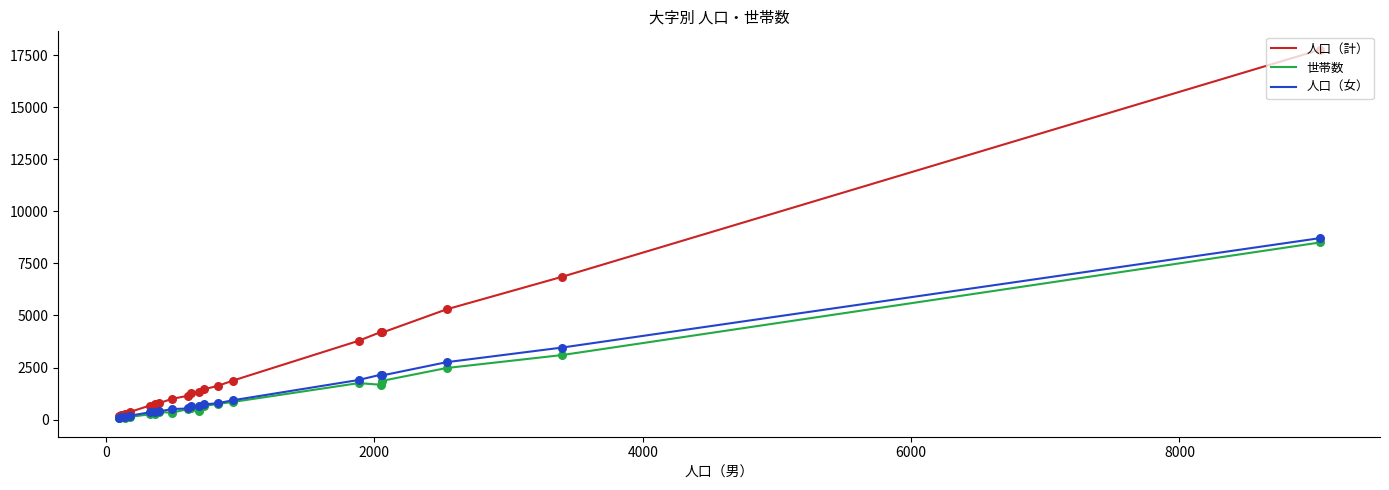

Which series has the largest total across all categories?

人口（計）